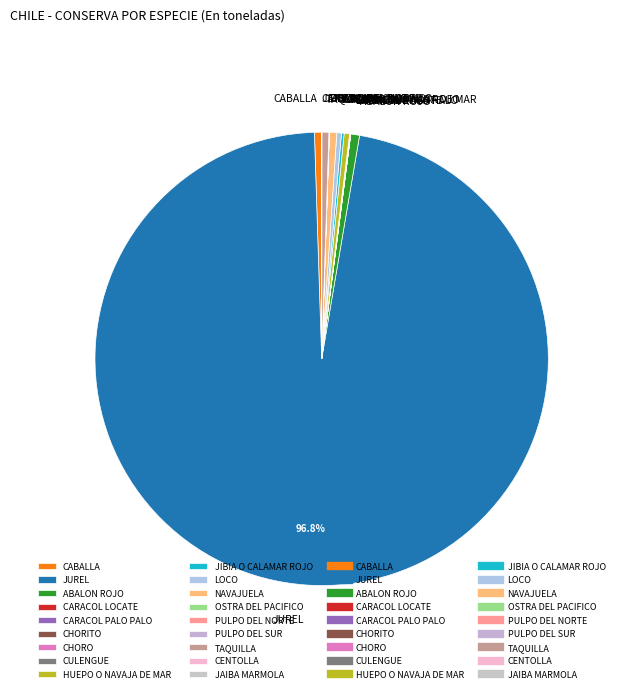

Does JUREL represent more than half of the total?

Yes